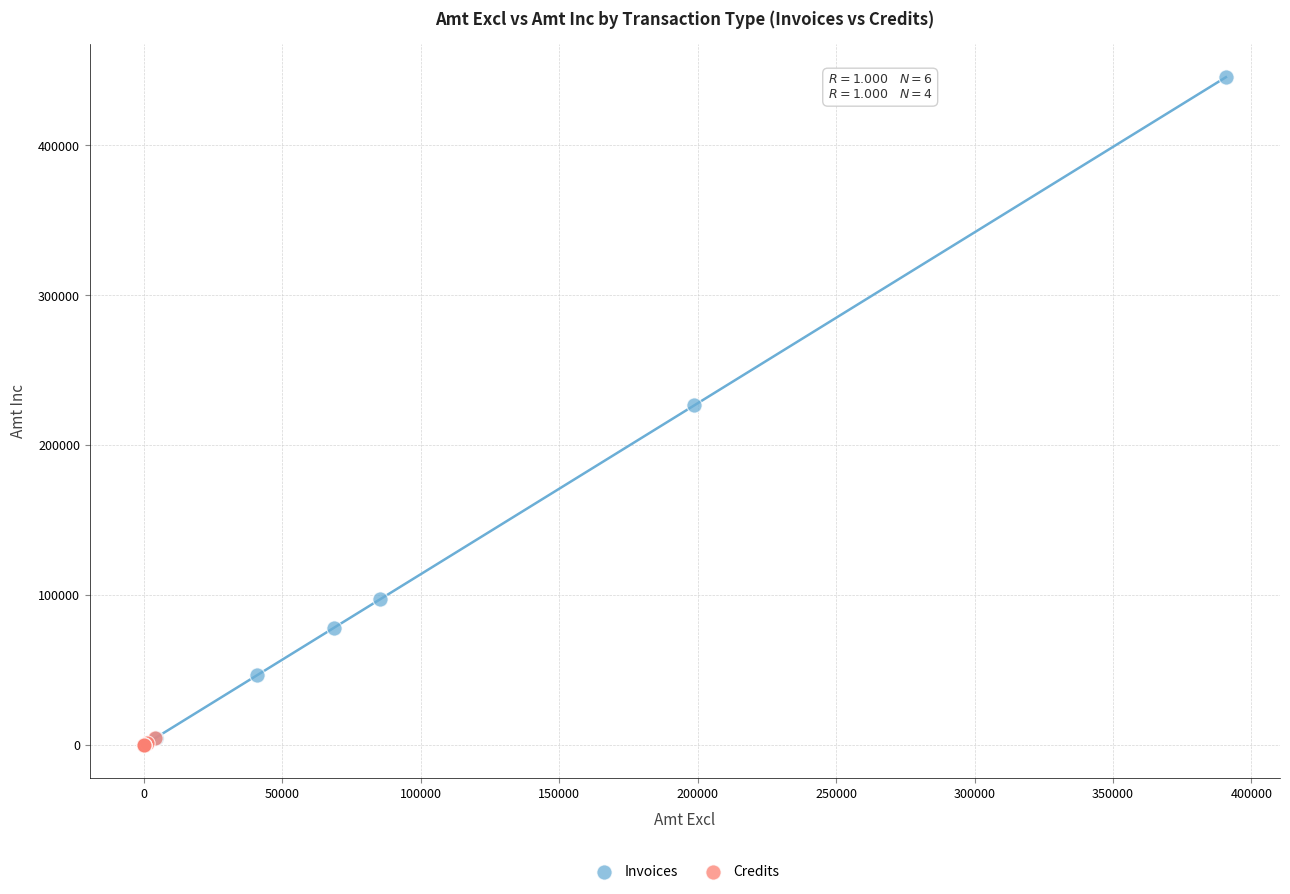

Which series reaches the maximum Y coordinate?

Invoices